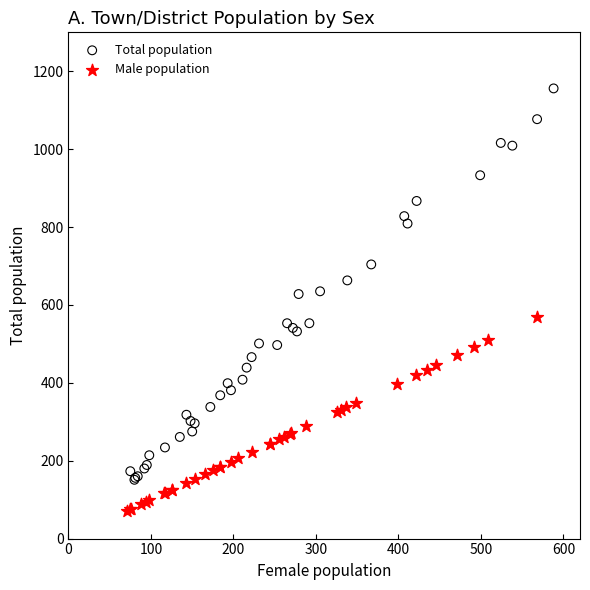

Which series contains the lowest Y value?

Male population